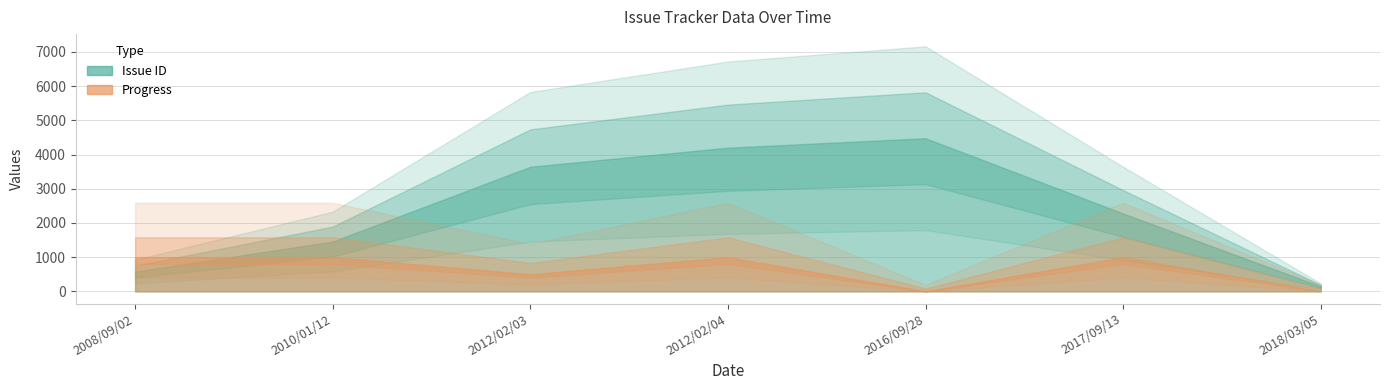

Where is Issue ID nearest to the value 2310?

2017/09/13